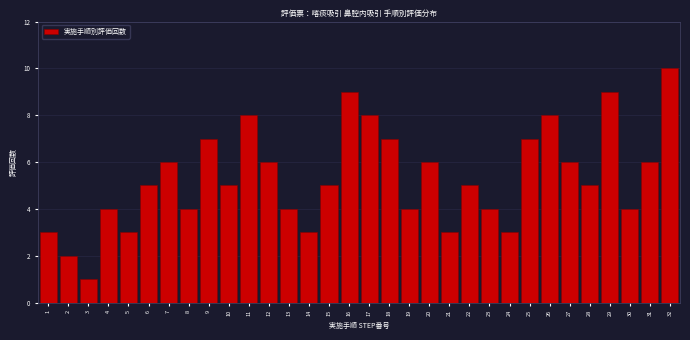

True or false: the data shows 4 at 19.

True